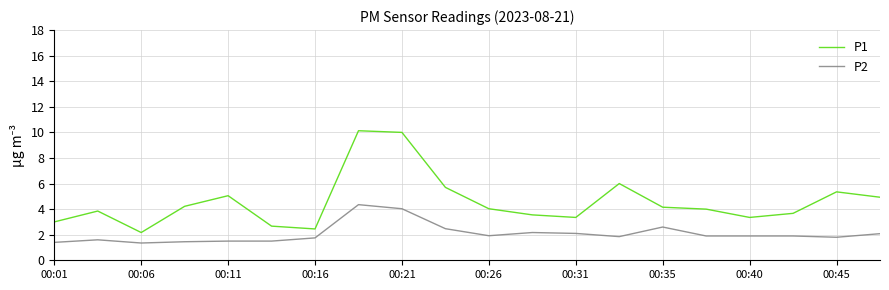

List the series in order of their peak value, highest first.

P1, P2